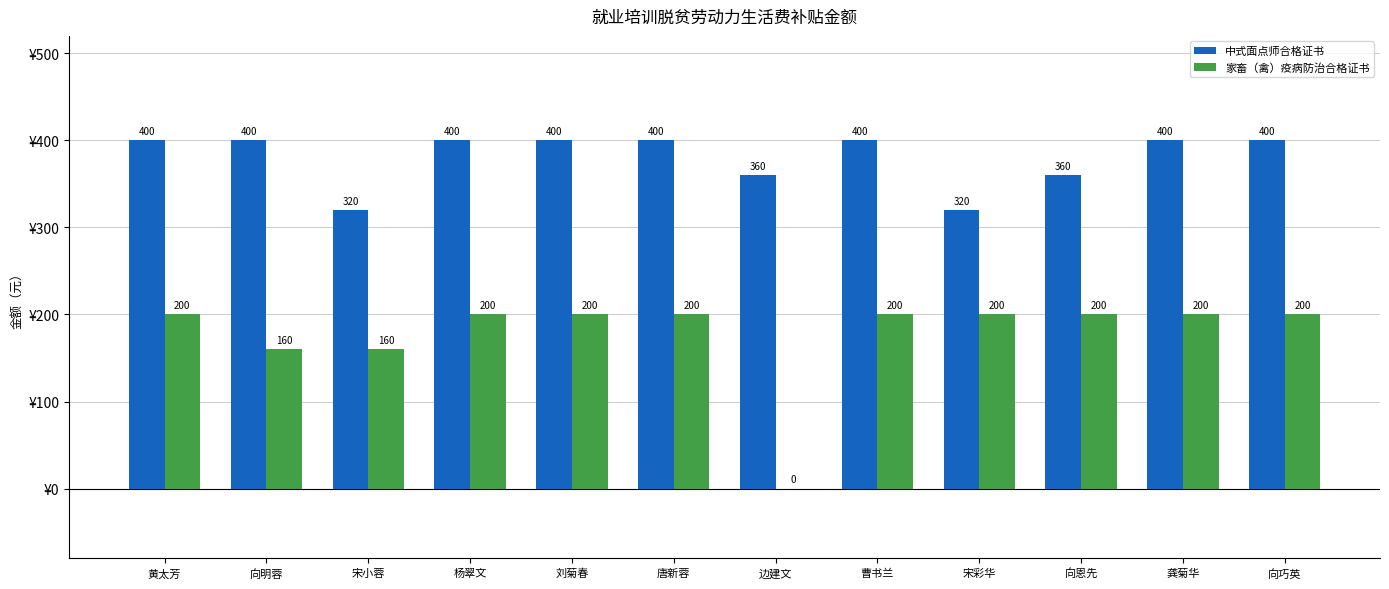

Is the value of 家畜（禽）疫病防治合格证书 at 宋小蓉 greater than the value of 中式面点师合格证书 at 刘菊春?

No